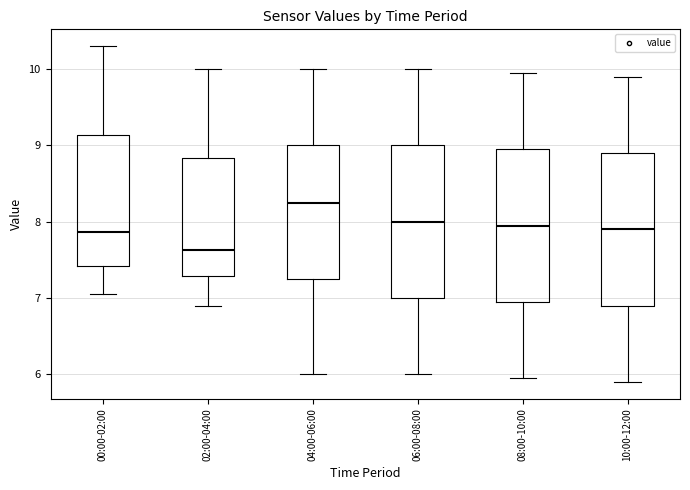

Which box has the highest median line?

04:00-06:00